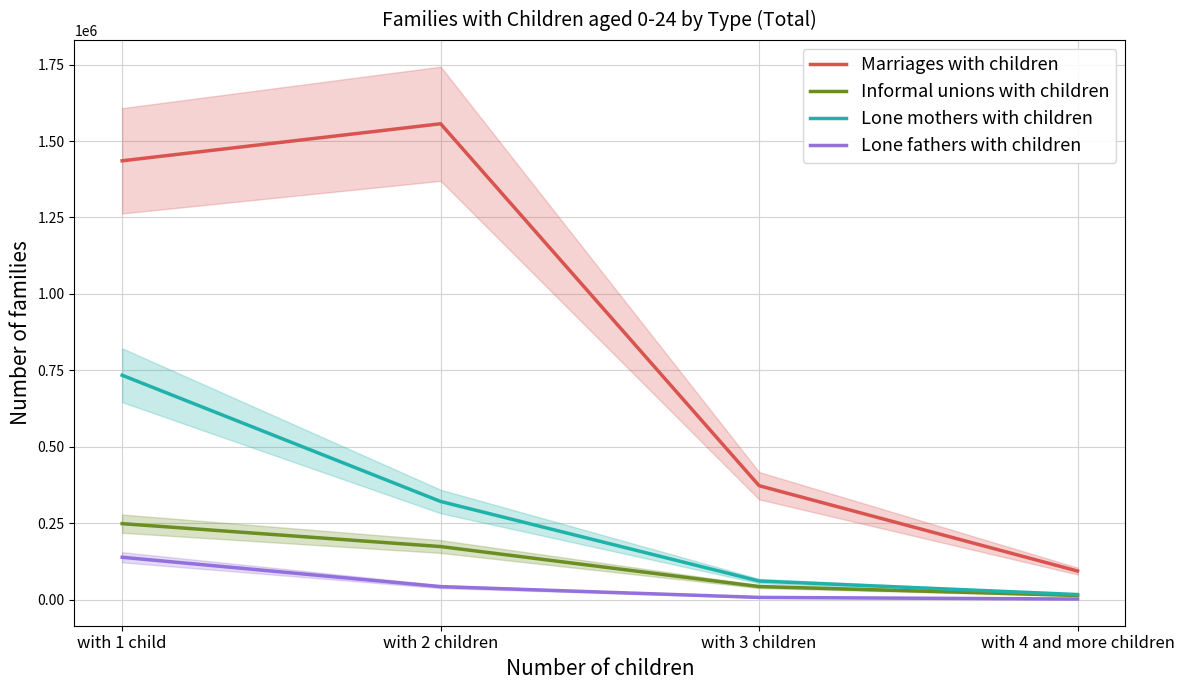

What are all the series names shown in the legend?

Marriages with children, Informal unions with children, Lone mothers with children, Lone fathers with children